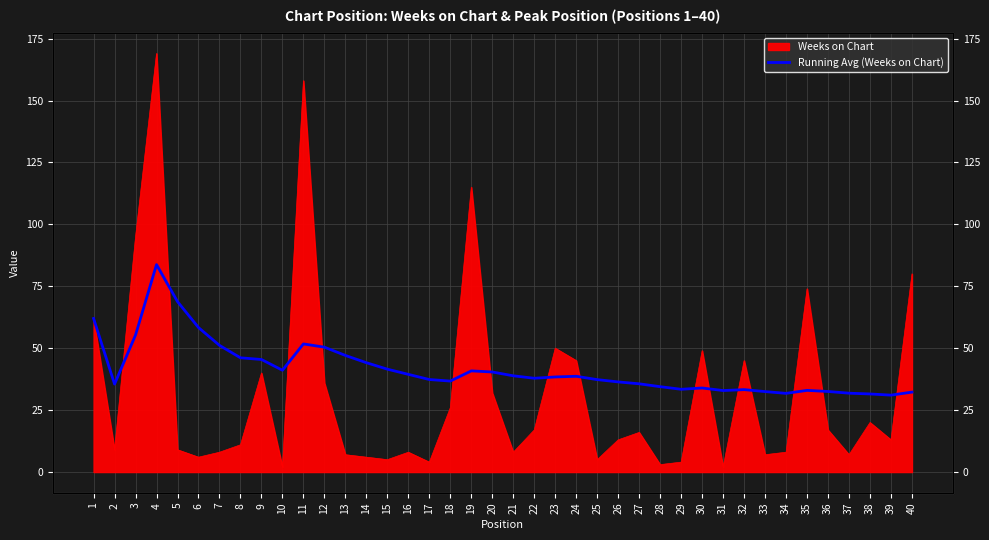

What is the value of the 4th point from the left?

83.8